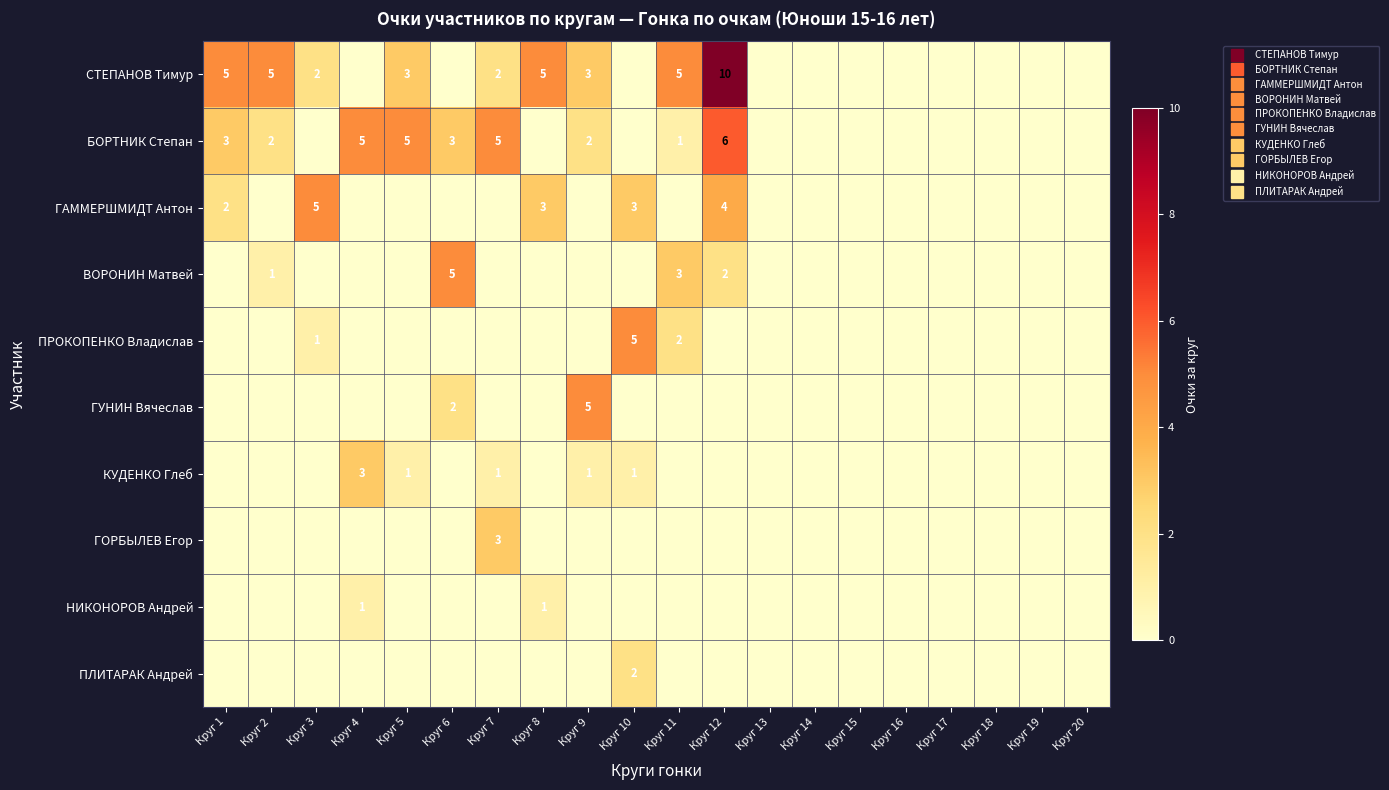

The СТЕПАНОВ Тимур series shows 3 at Круг 17. True or false?

False